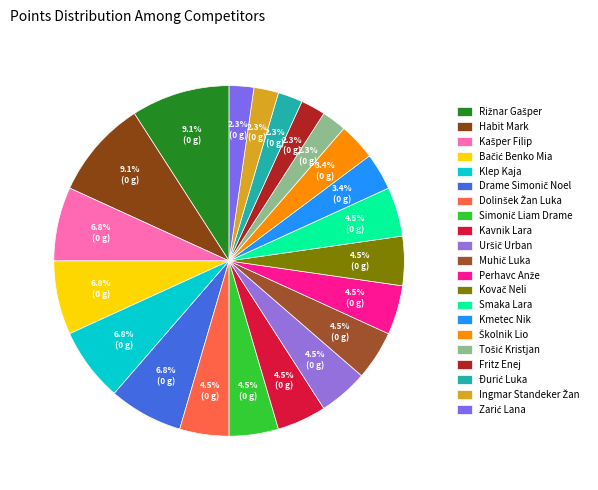

To the nearest percent, what is the average slice percentage?

5%